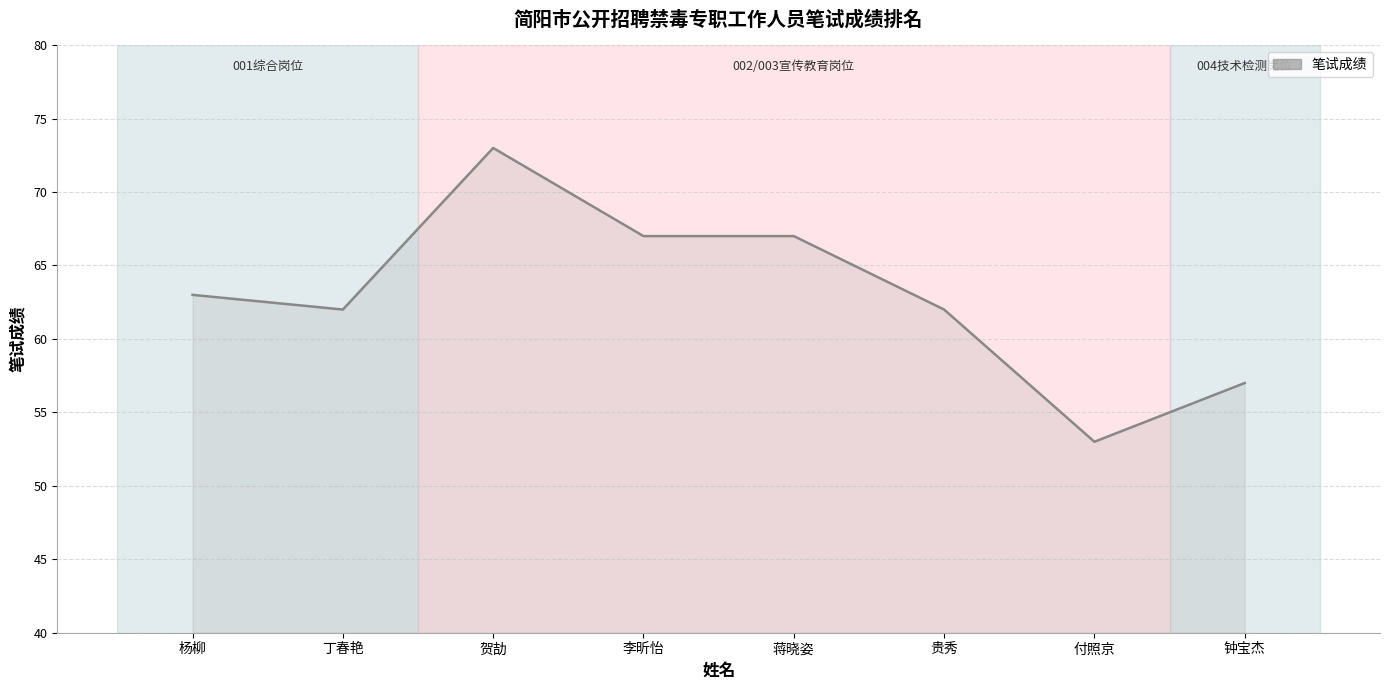

List the labels in order of value, smallest first.

付照京, 钟宝杰, 丁春艳, 贵秀, 杨柳, 李昕怡, 蒋晓姿, 贺劼